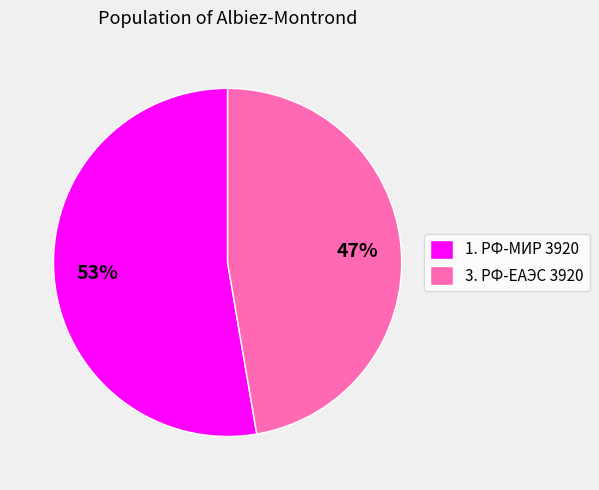

Do 1. РФ-МИР 3920 and 3. РФ-ЕАЭС 3920 together represent more than half of the pie?

Yes